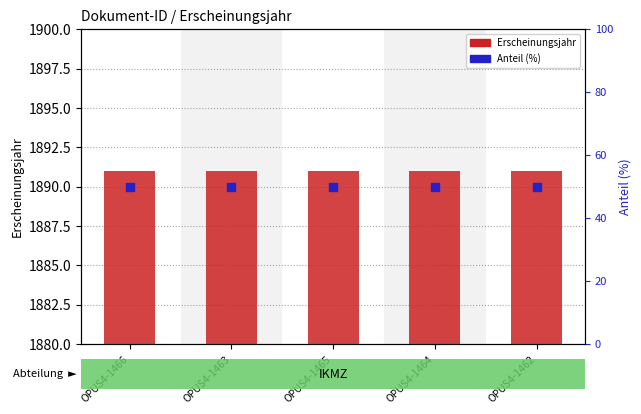

Which series has the largest total across all categories?

Erscheinungsjahr